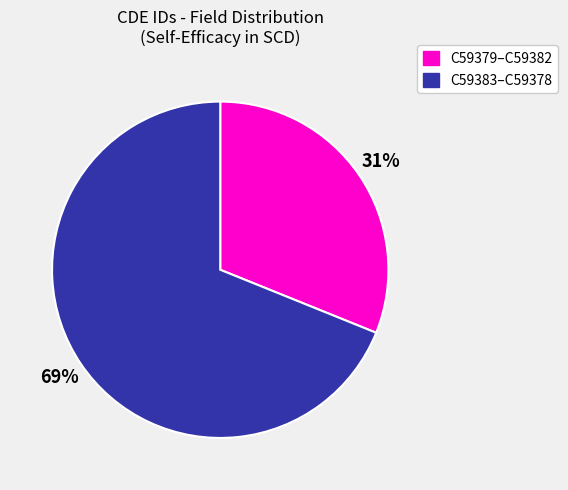

Count the number of slices in the pie.

2